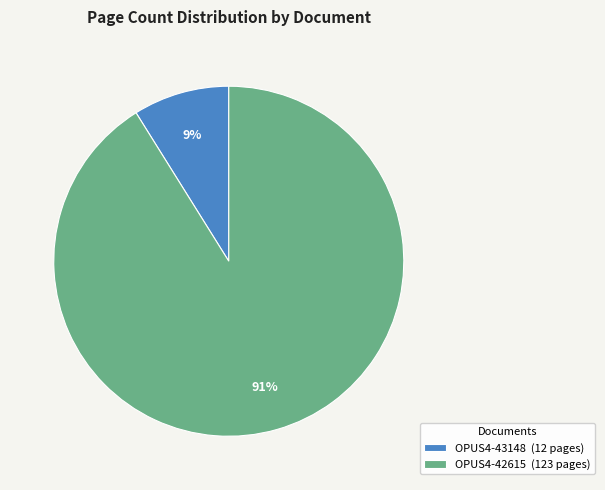

Is the sum of OPUS4-42615 and OPUS4-43148 greater than half?

Yes